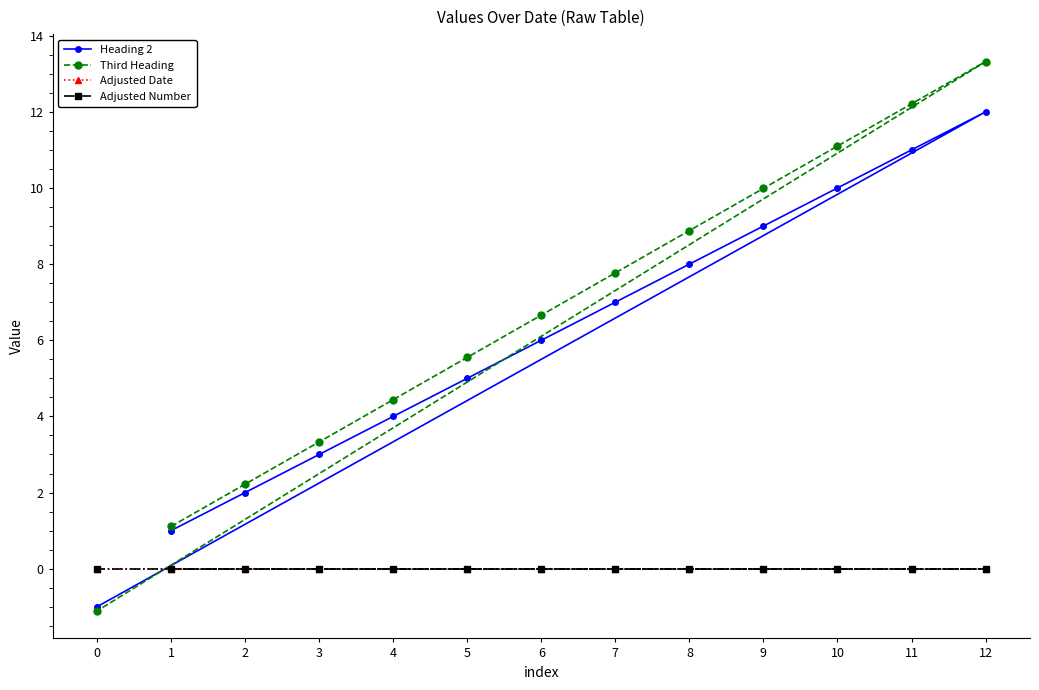

What is the difference between the highest and lowest values at 10?

11.1